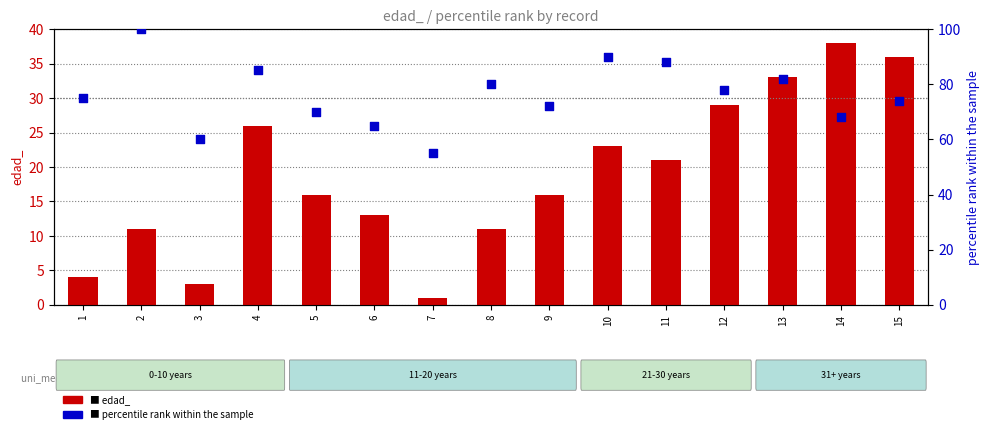

What is the total value across all series at 6?

78